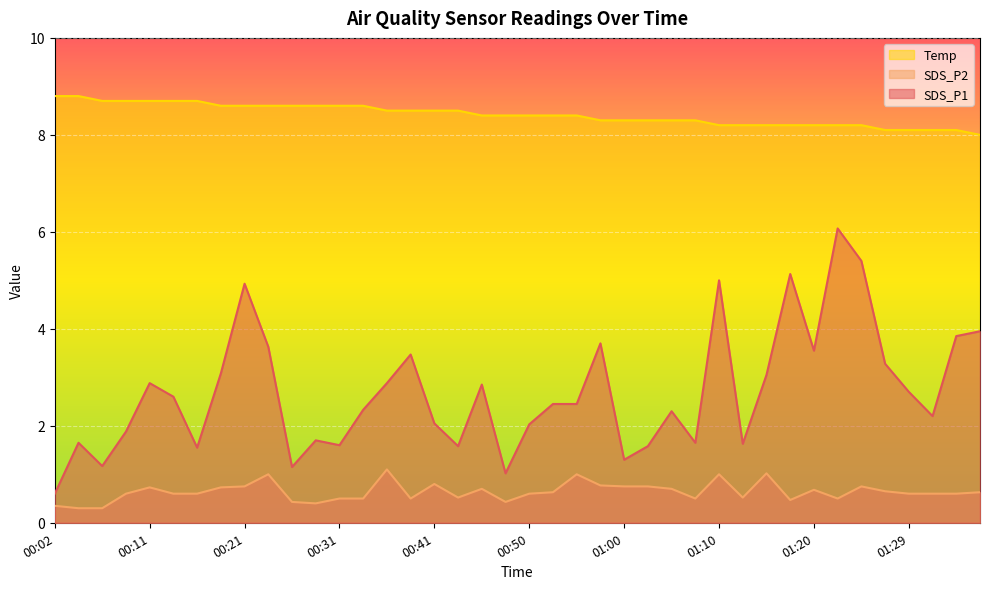

What is the value of the Temp point at the 37th from the left?

8.1